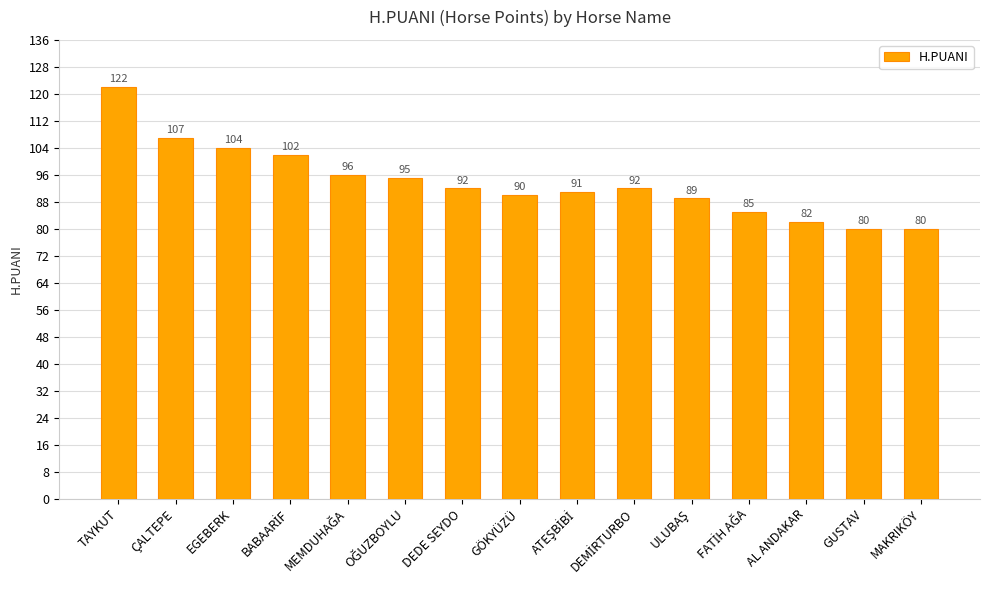

What is the maximum value shown in the chart?

122